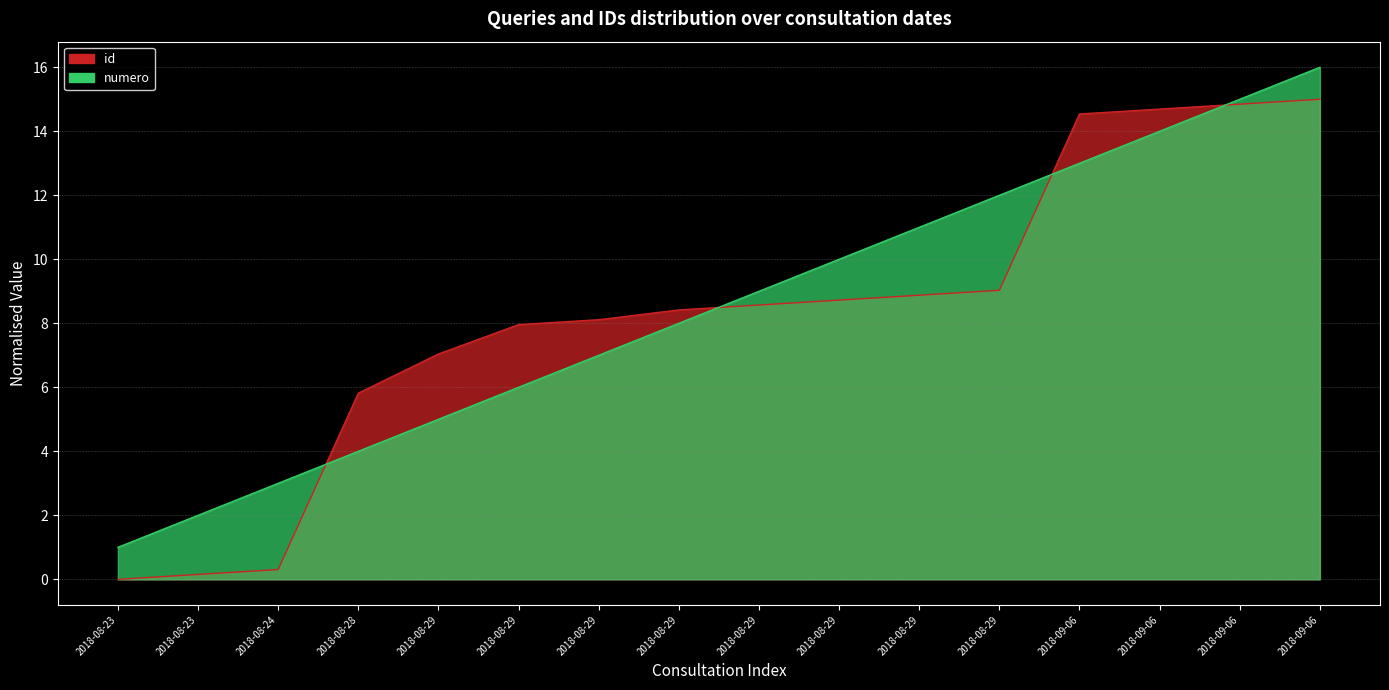

At which category is the sum across all series the highest?

2018-09-06